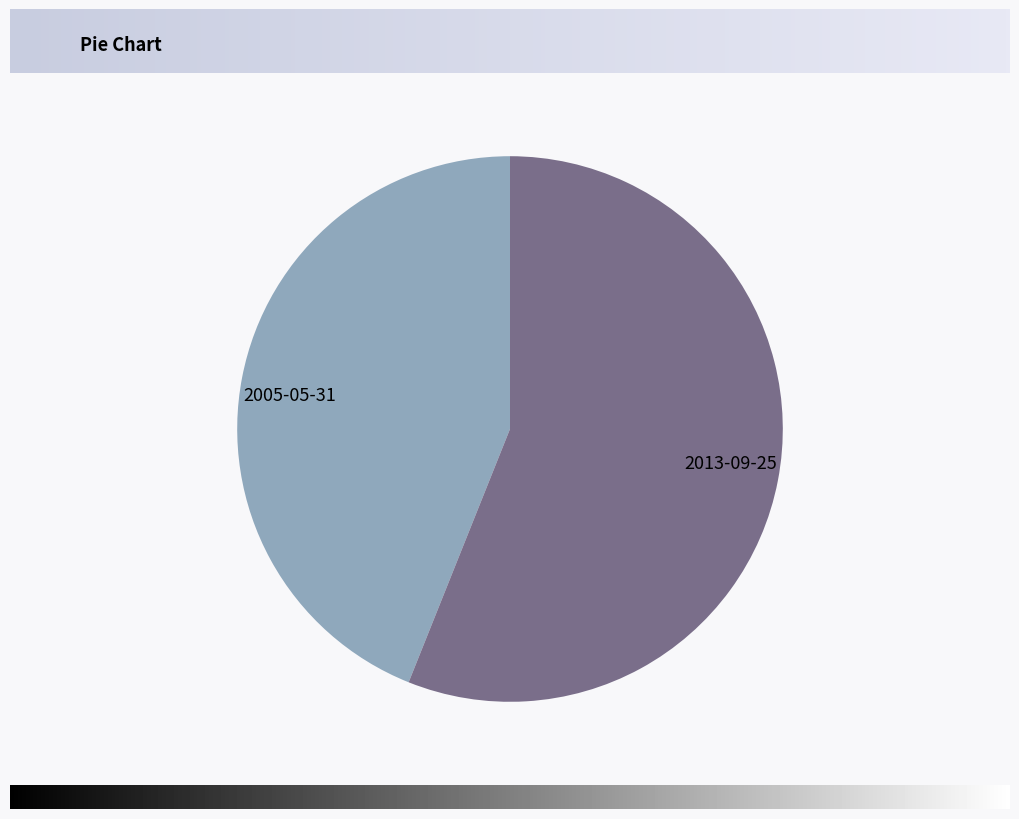

Combined, do 2005-05-31 and 2013-09-25 account for over 50%?

Yes